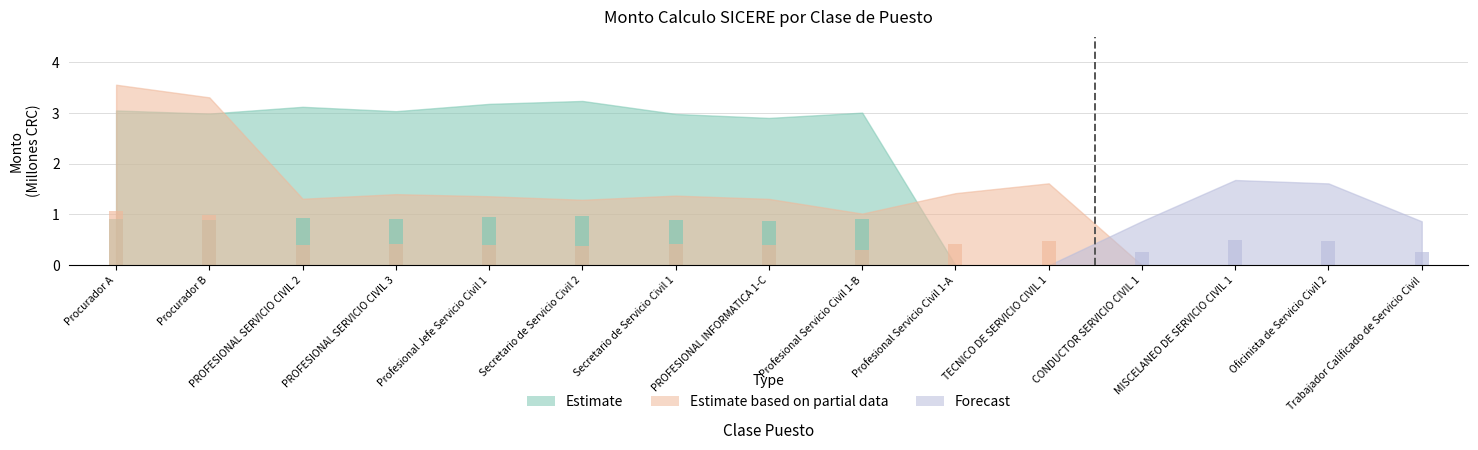

Does the chart contain any negative values?

No